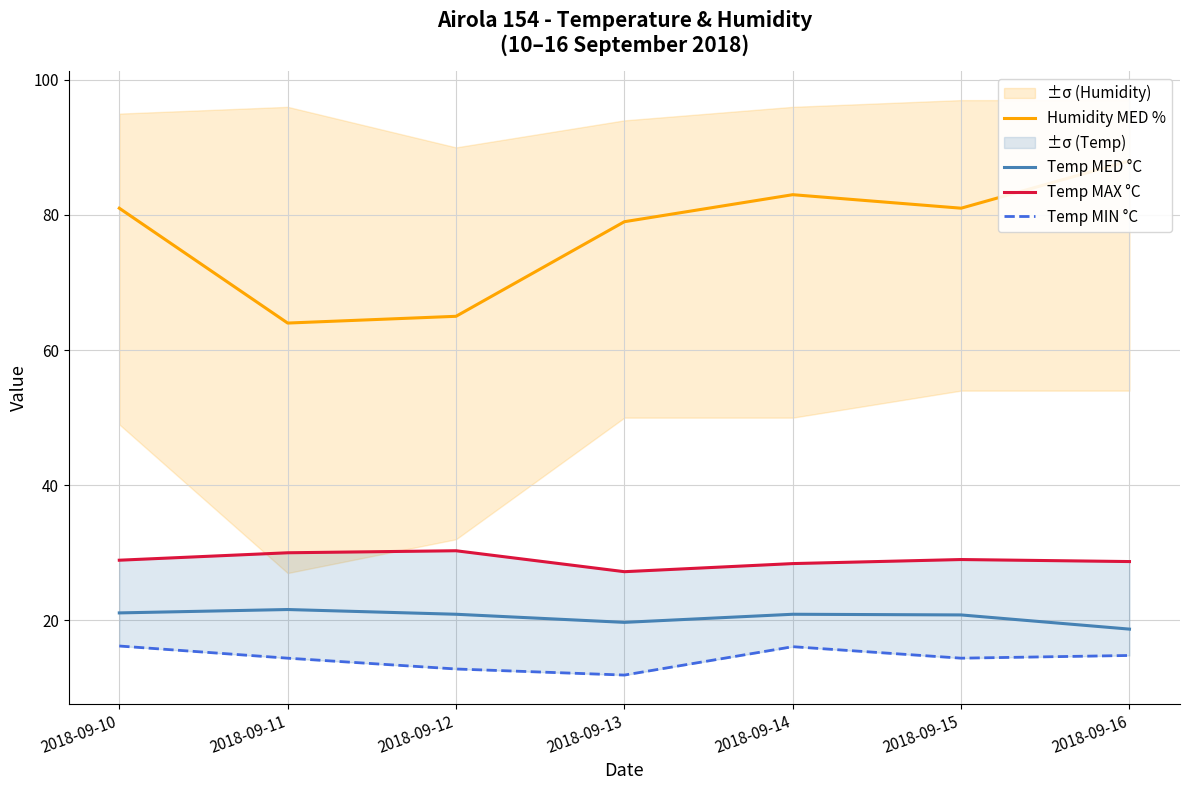

Read the Temp MED °C value at 2018-09-11.

21.6